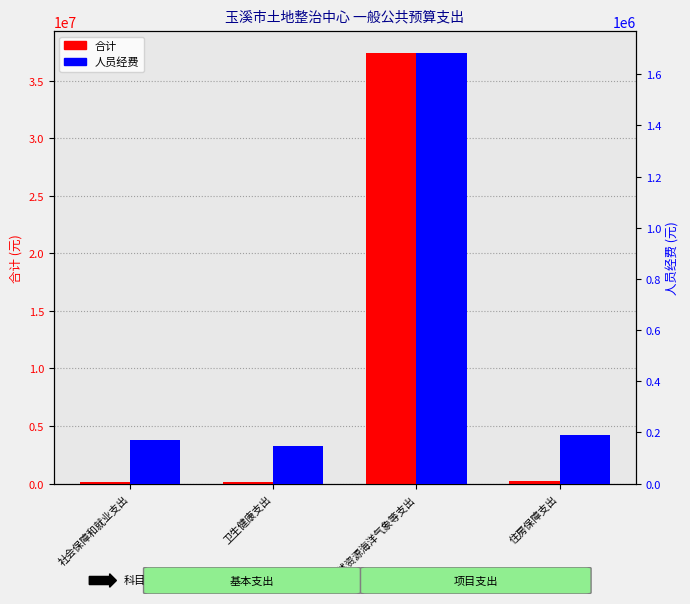

Reading left to right, what are all the values shown in this chart?

合计: 社会保障和就业支出=168545.3	卫生健康支出=148673.2	自然资源海洋气象等支出=37420434.8	住房保障支出=188124.0
人员经费: 社会保障和就业支出=168545.3	卫生健康支出=148673.2	自然资源海洋气象等支出=1684293.5	住房保障支出=188124.0